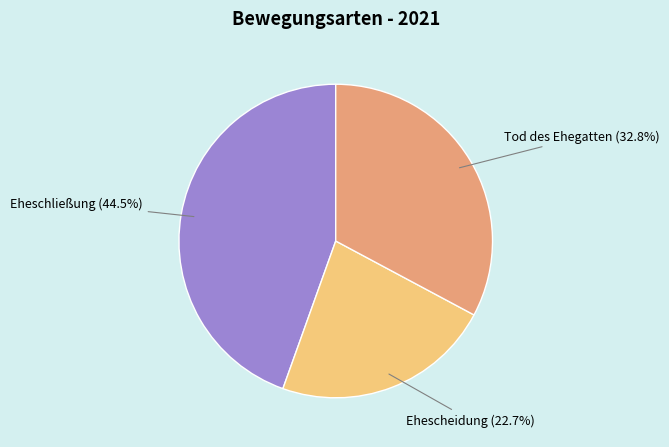

Is there any slice that represents more than half of the pie?

No